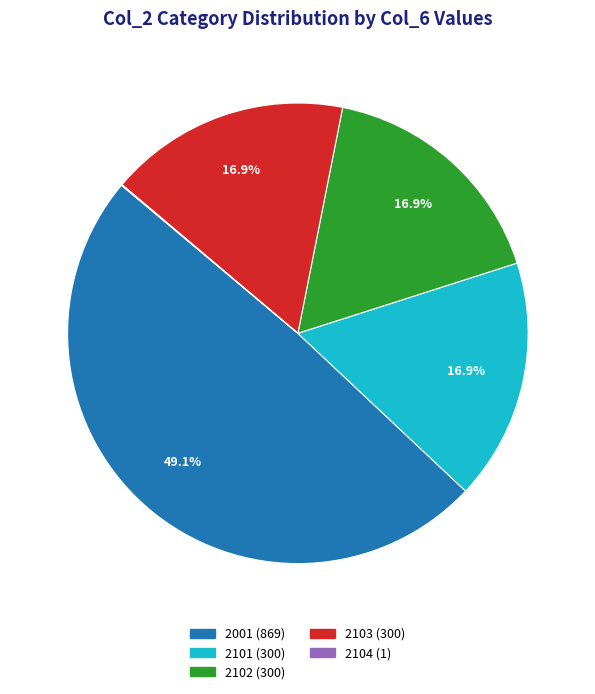

Does any single category account for the majority?

No